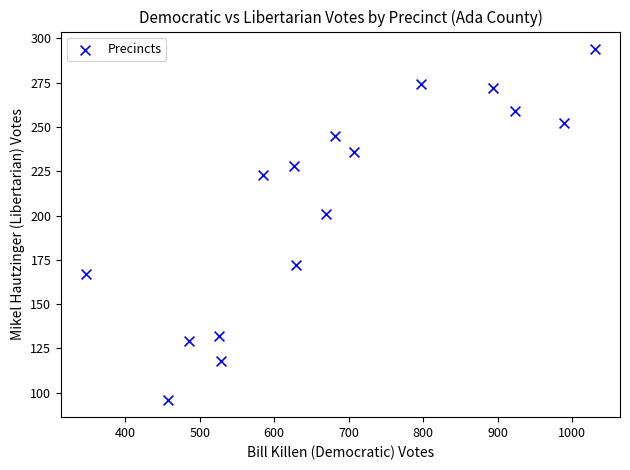

What is the range of Y values (max minus min)?

198